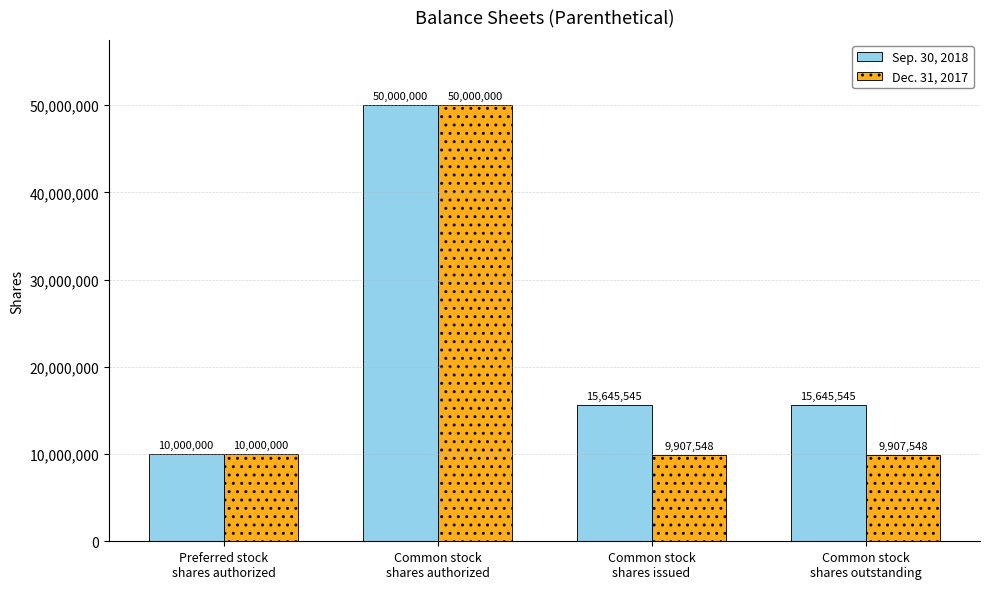

List the series in order of their overall mean, highest first.

Sep. 30, 2018, Dec. 31, 2017